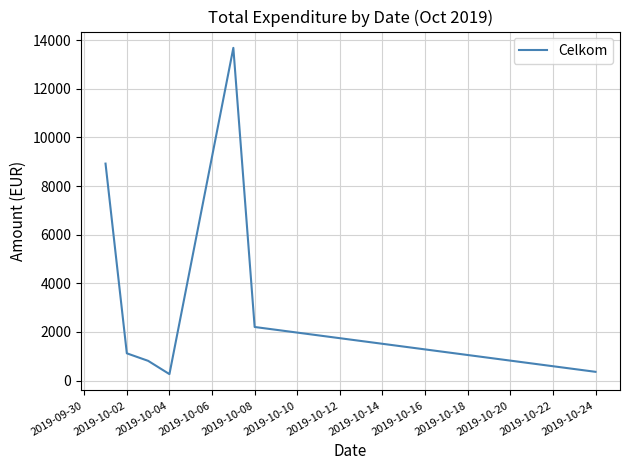

What is the difference between the maximum and minimum values?

13413.2